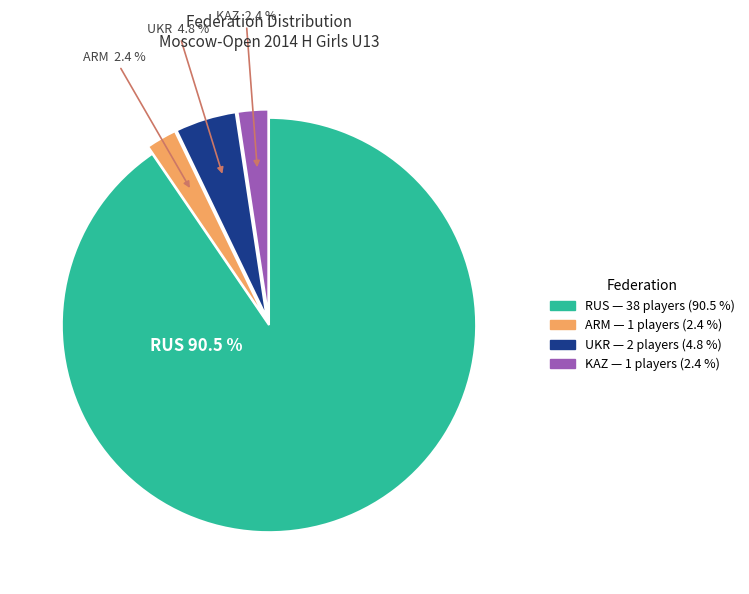

Count the number of slices in the pie.

4